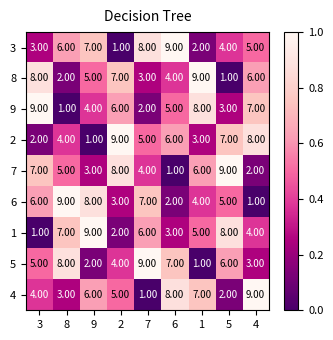

Is the value of 4 at 8 greater than the value of 7 at 8?

No